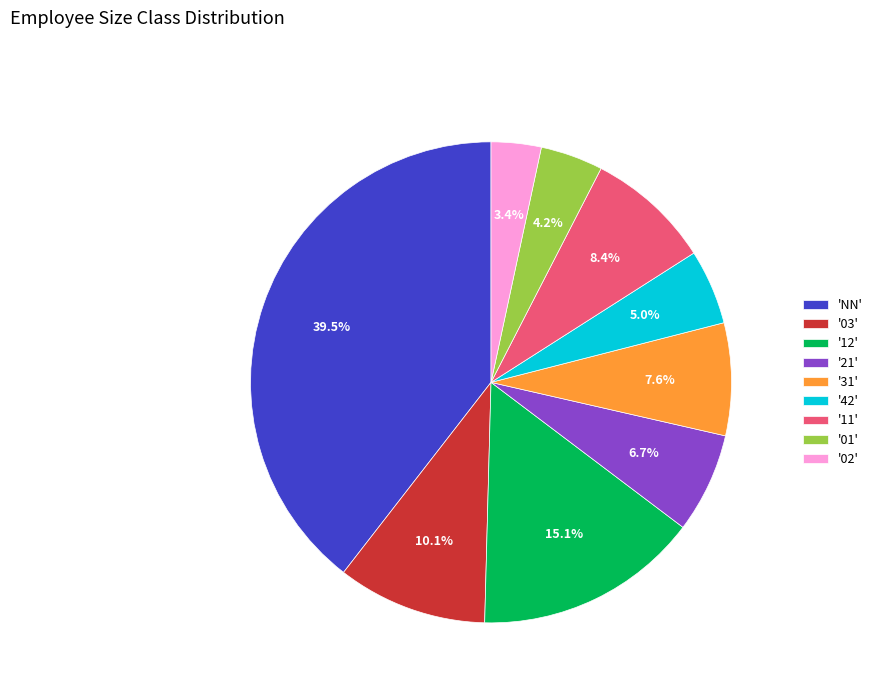

What is the ratio of the value at 'NN' to the value at '11'?

4.7